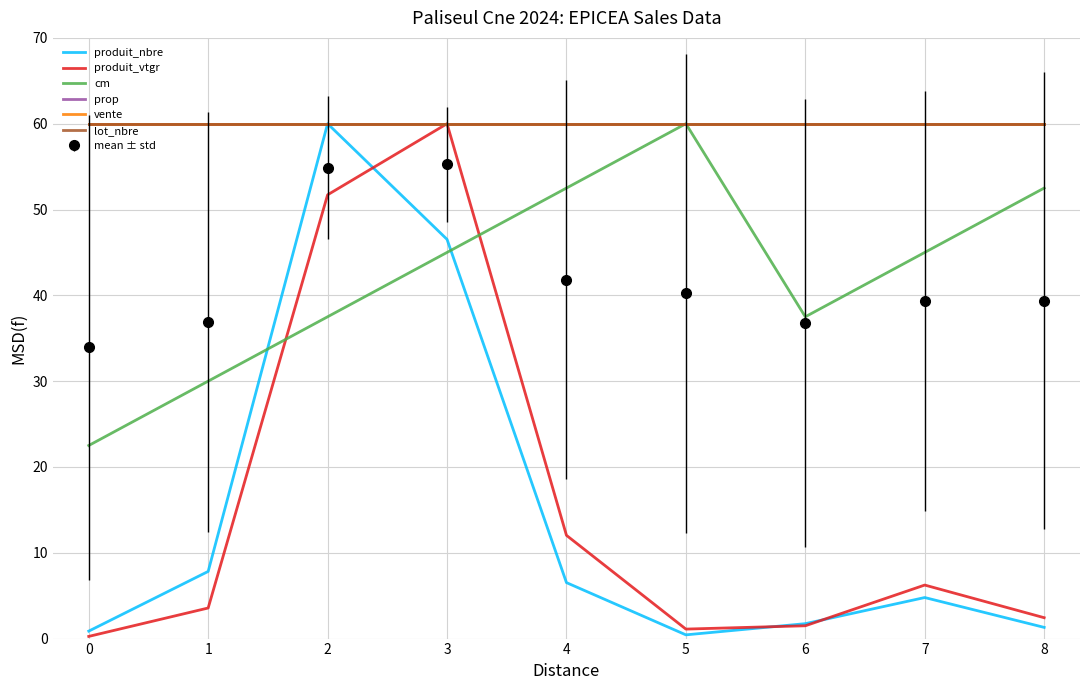

True or false: vente has a value of 37.2 at 4.

False